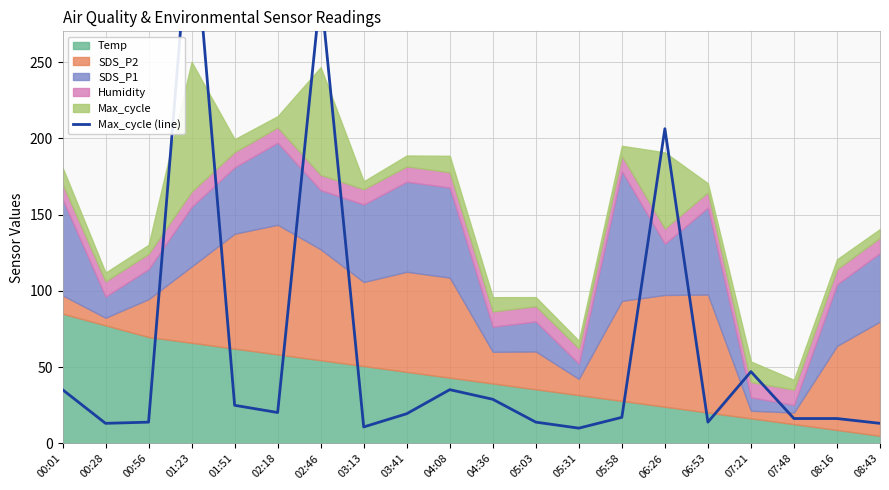

Rank the categories by value from highest to lowest.

01:23, 02:46, 06:26, 07:21, 00:01, 04:08, 04:36, 01:51, 02:18, 03:41, 05:58, 07:48, 08:16, 00:56, 05:03, 06:53, 00:28, 08:43, 03:13, 05:31